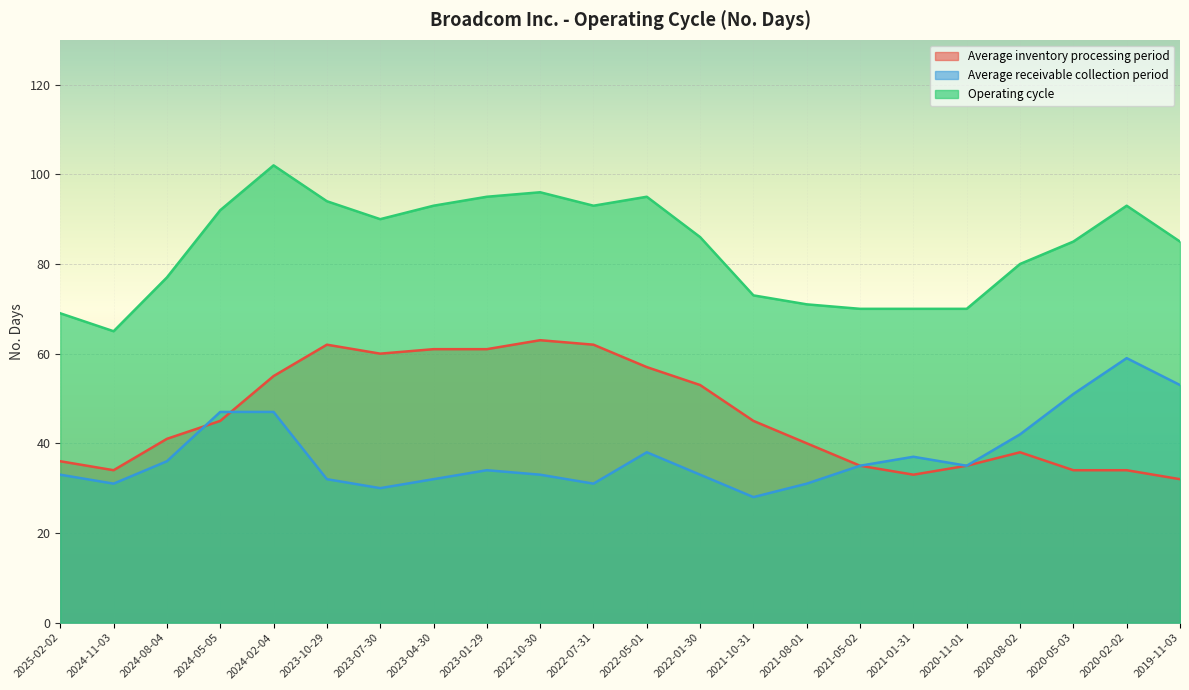

What is the maximum value for Average receivable collection period?

59